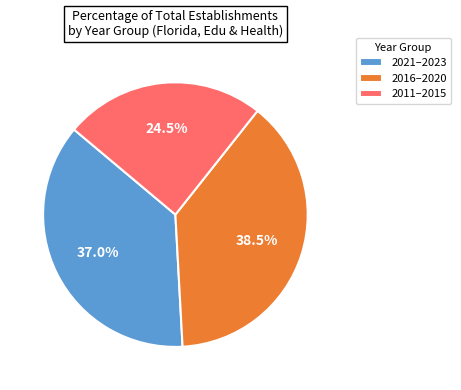

What is the smallest slice in the pie chart?

2011–2015